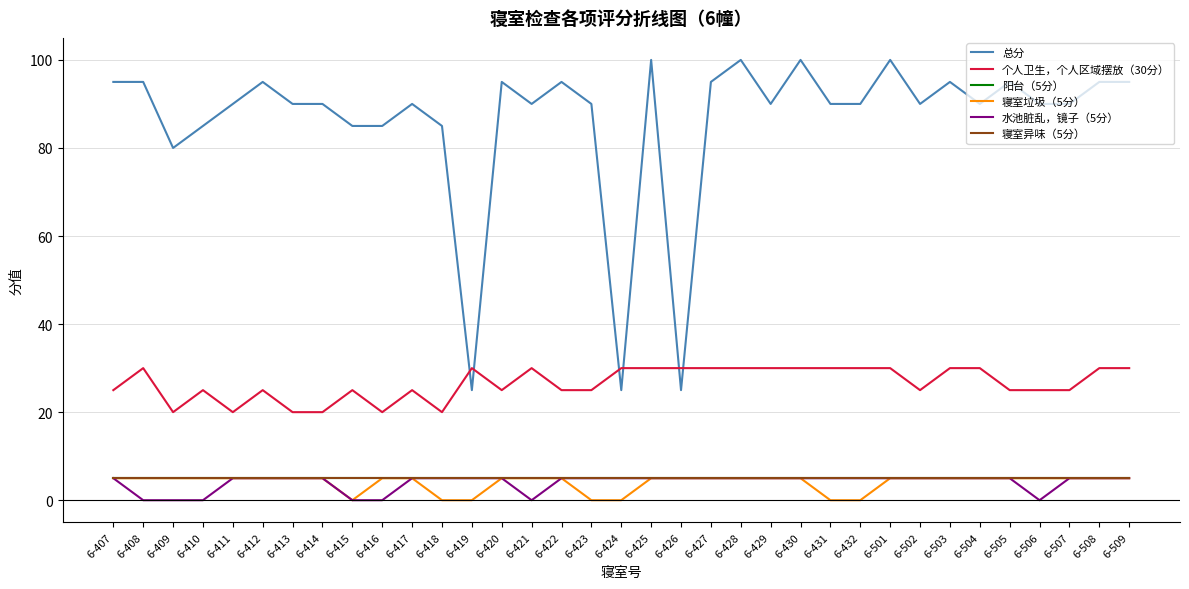

Does the chart display data point markers on the line(s)?

No